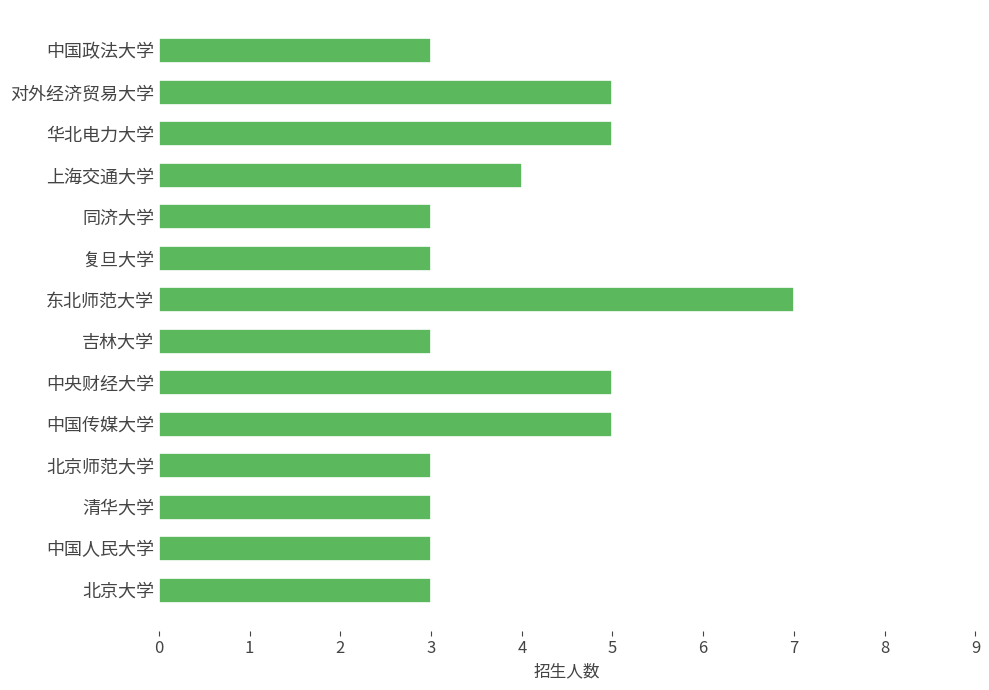

What is the approximate value at 北京师范大学?

3